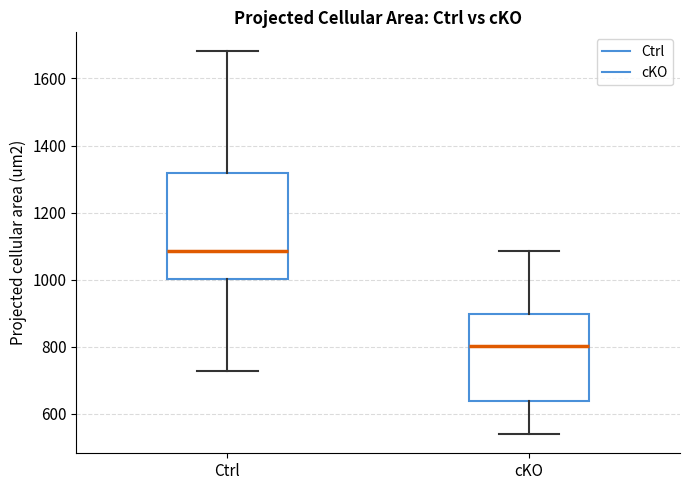

Reading left to right, transcribe this box plot: for each box, give where its median line is, the range the box spans, and where its two whiskers end, as read against the y-axis. The values are not printed on the chart, so give them approximately, as read against the axis.

Ctrl: median 1080, box 1000 to 1320, whiskers 720 to 1680
cKO: median 800, box 640 to 900, whiskers 540 to 1080